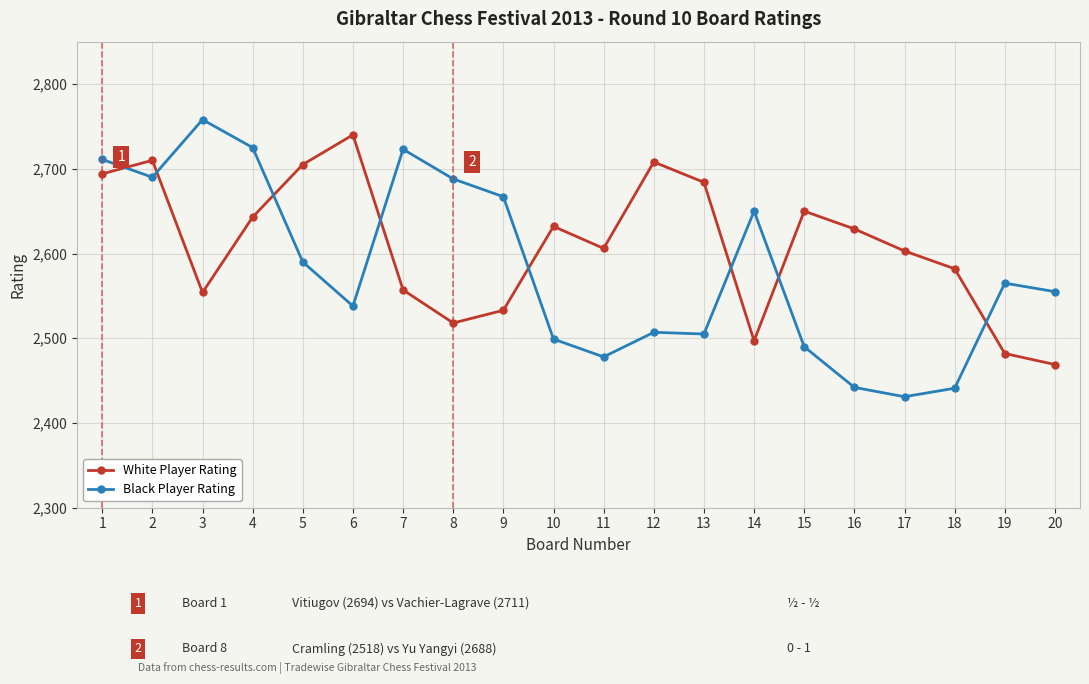

What are all the series names shown in the legend?

White Player Rating, Black Player Rating